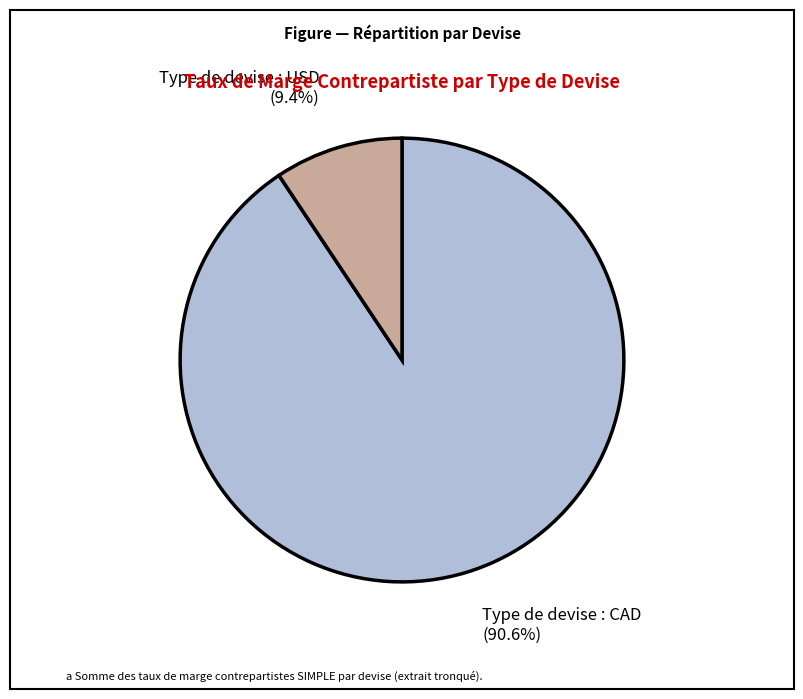

Does any single category account for the majority?

Yes